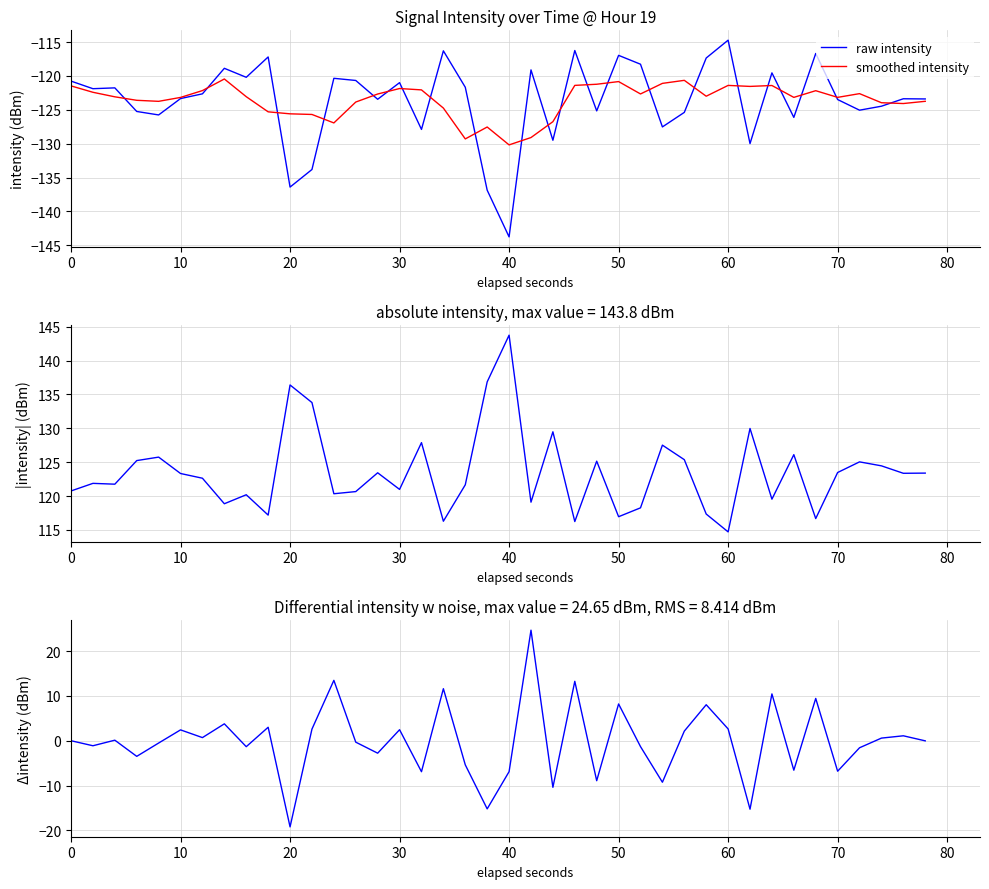

The value of smoothed intensity at 40 is -130.2. True or false?

True